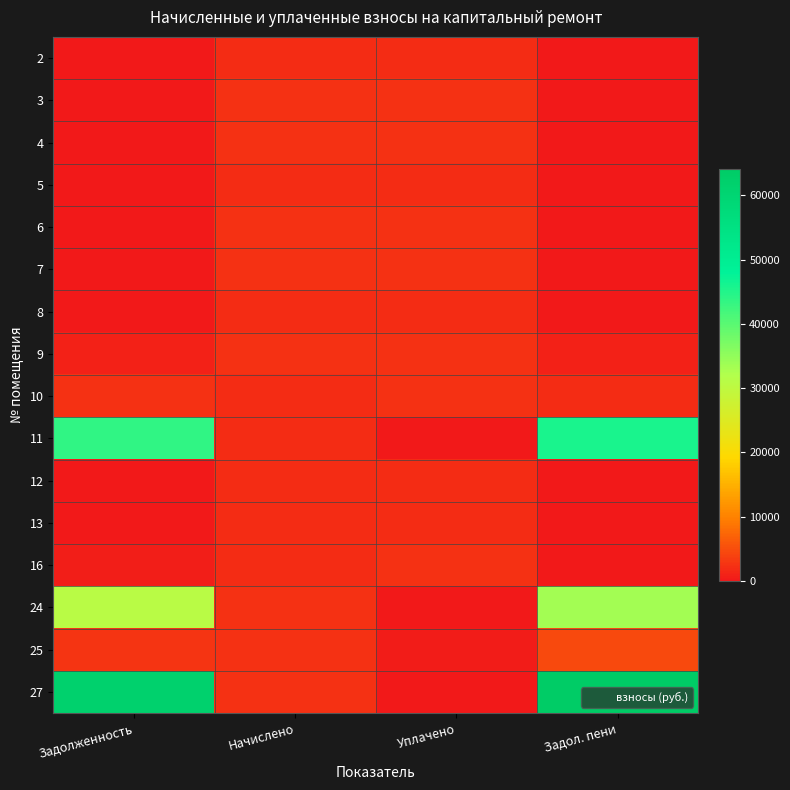

Rank the series by their maximum value, from highest to lowest.

27, 11, 24, 25, 9, 3, 6, 7, 16, 10, 4, 8, 5, 2, 13, 12